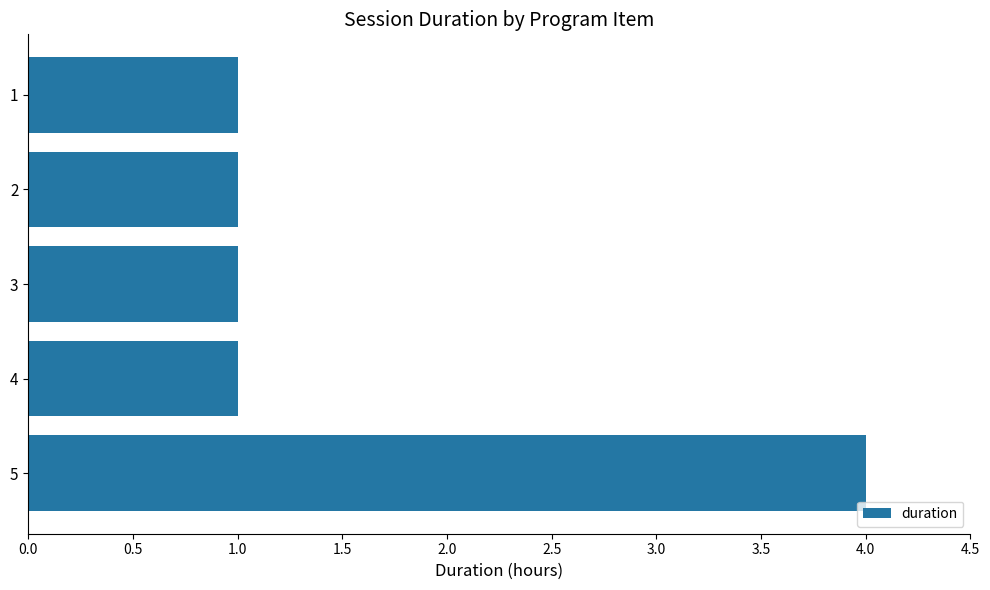

What is the change in value from 2 to 5?

+3